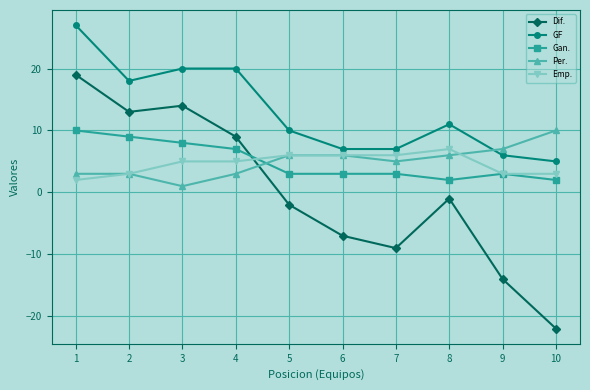

Which series ends up on top after the final intersection of Gan. and Per.?

Per.